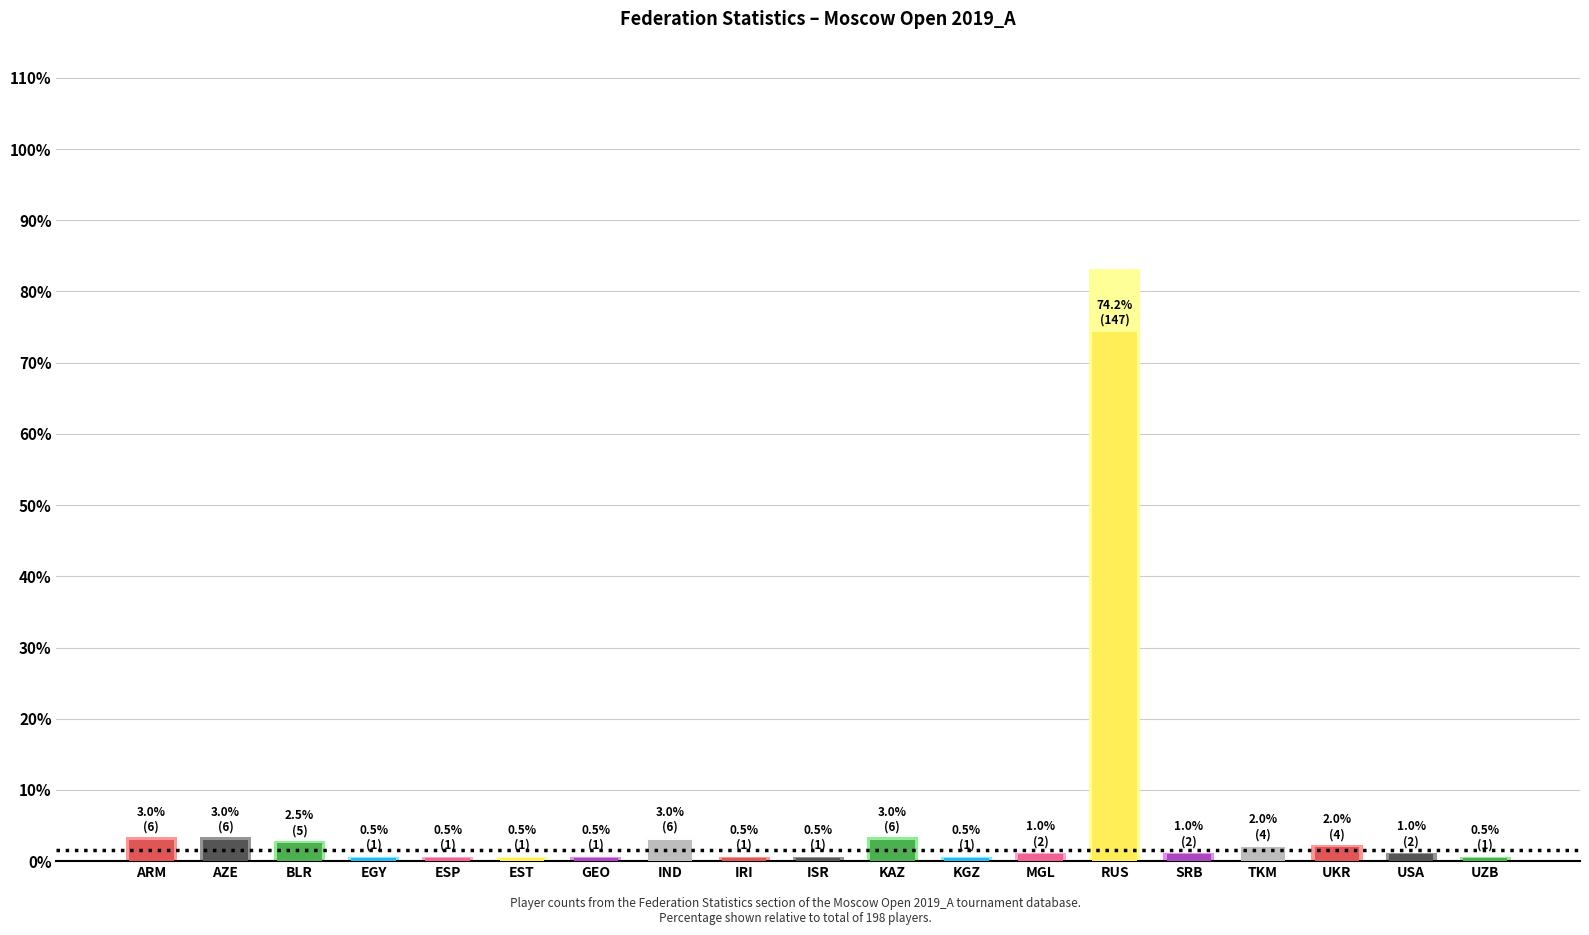

What is the smallest value displayed?

0.5